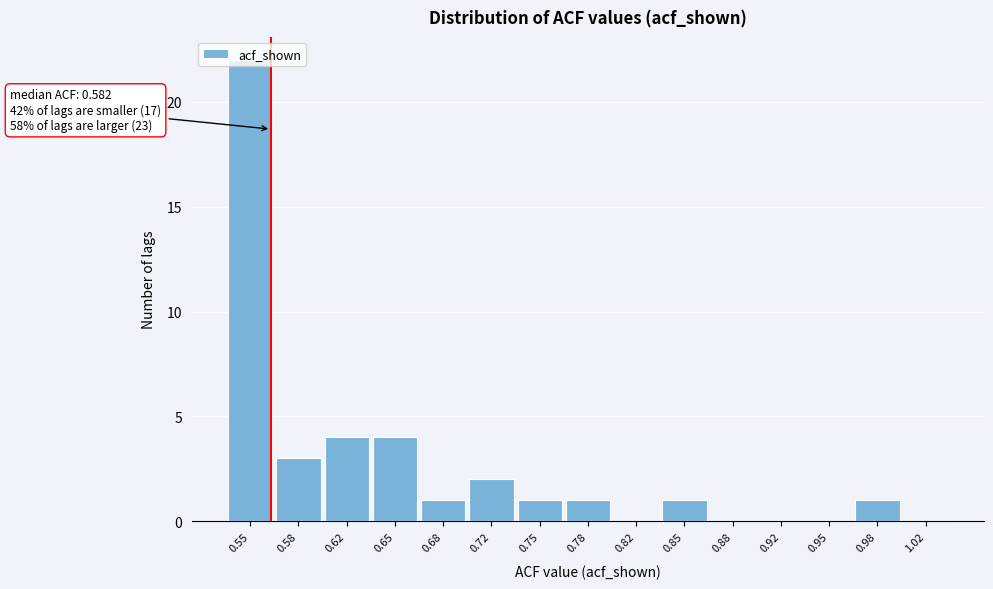

What is the greatest value displayed?

22